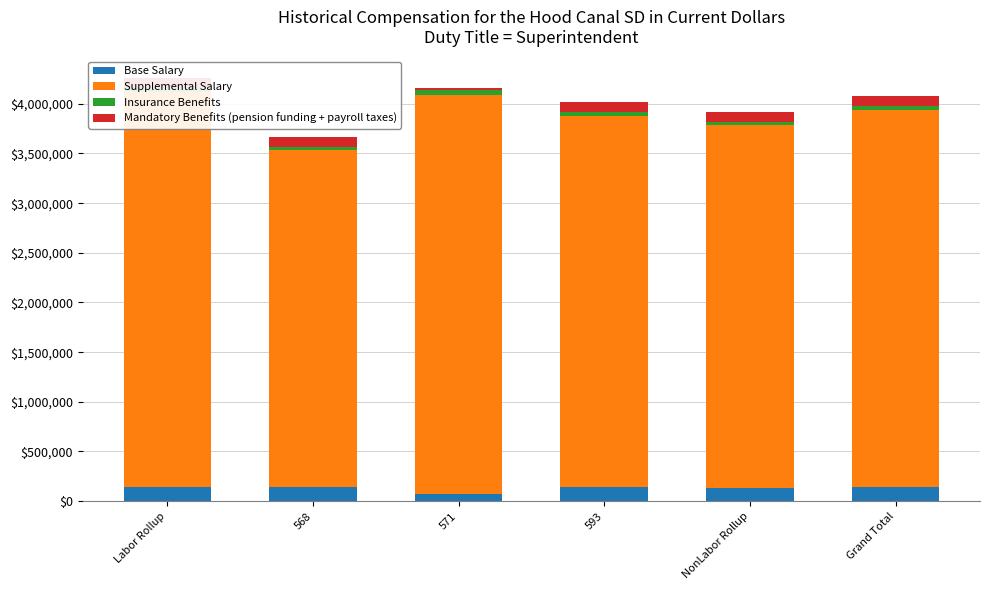

What is the value of the Supplemental Salary bar at the 5th from the left?

3649516